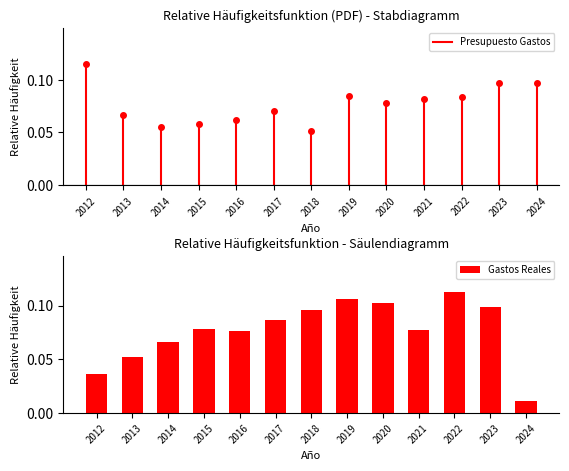

Which has a higher value, 2015 or 2019?

2019